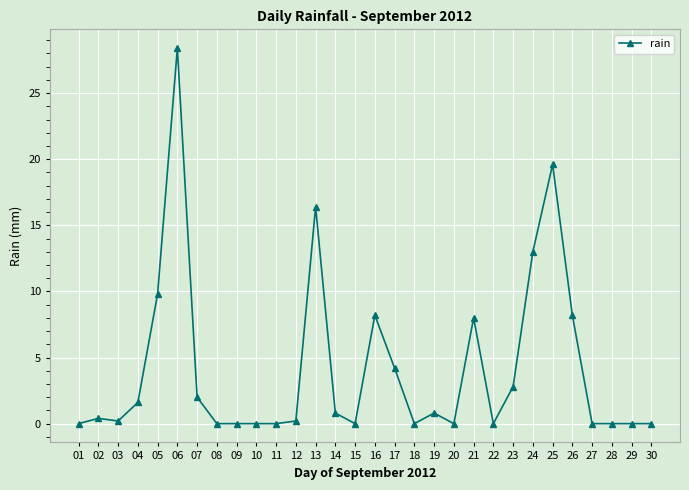

Which label corresponds to the largest value in the chart?

06